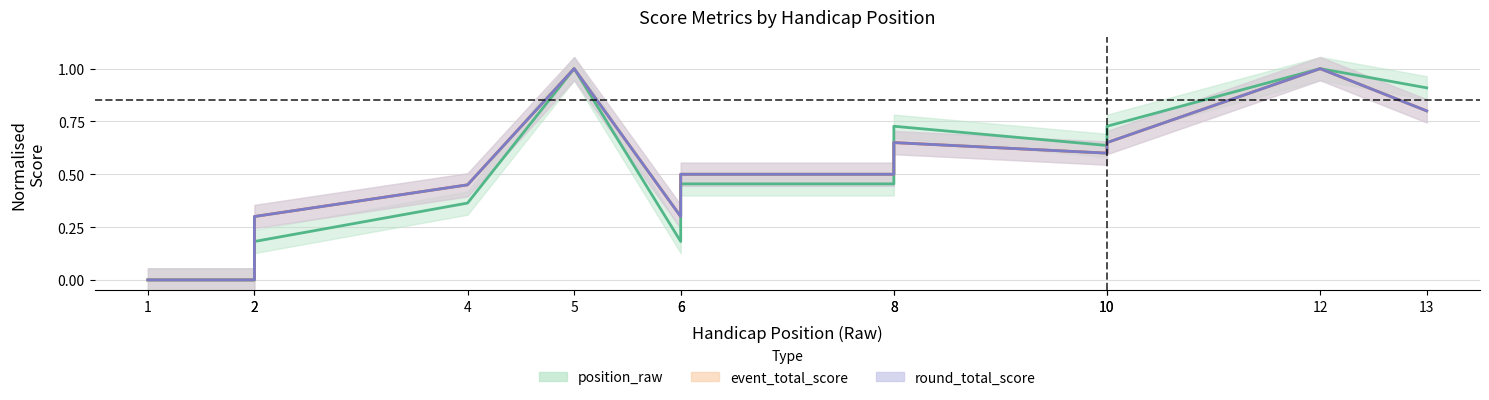

Where is round_total_score nearest to the value 0?

1